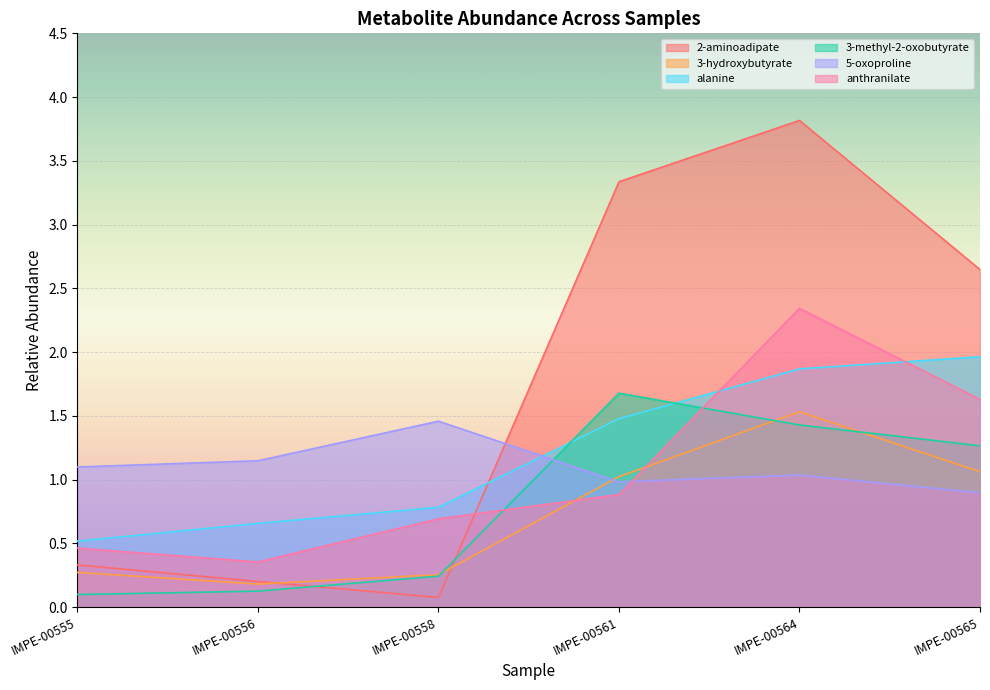

What is the value of the 3-hydroxybutyrate point at the 1st from the left?

0.3